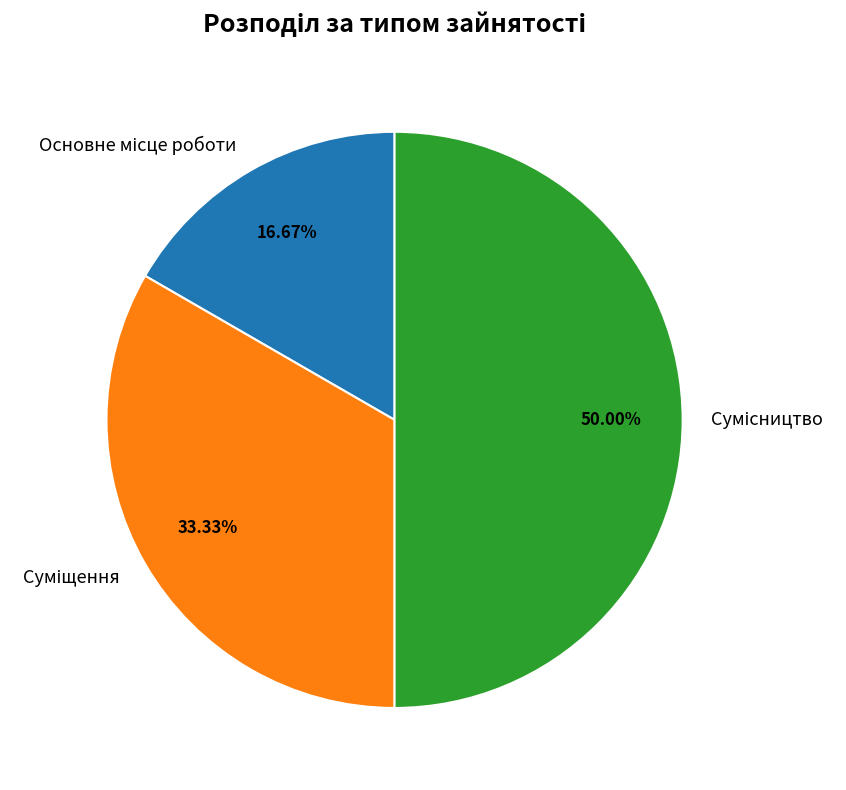

How many slices are in this pie chart?

3